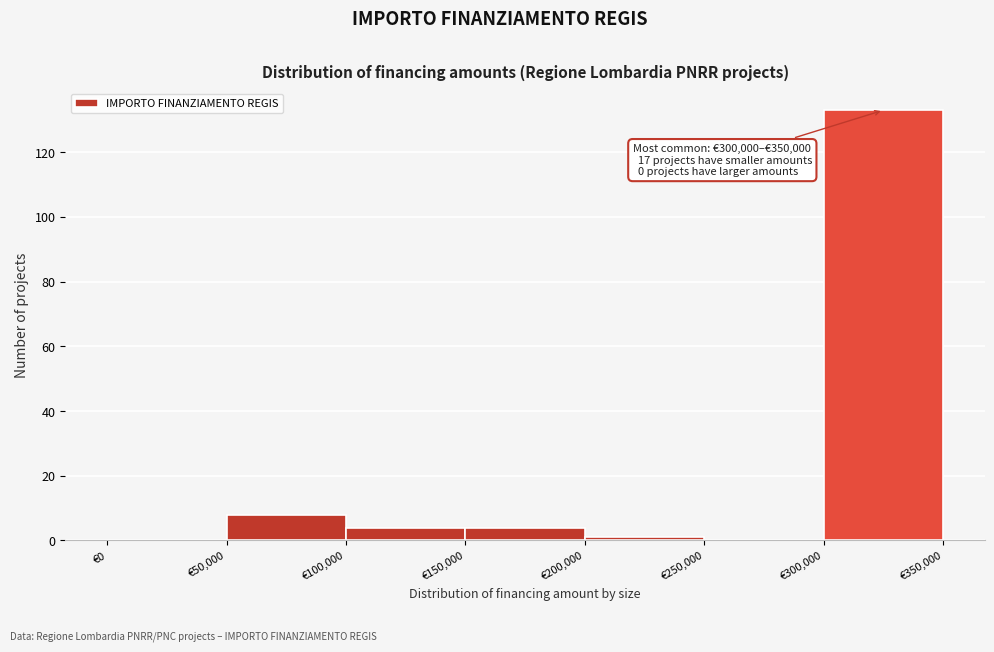

Over which range of the x-axis is the bar tallest?

300000 to 350000